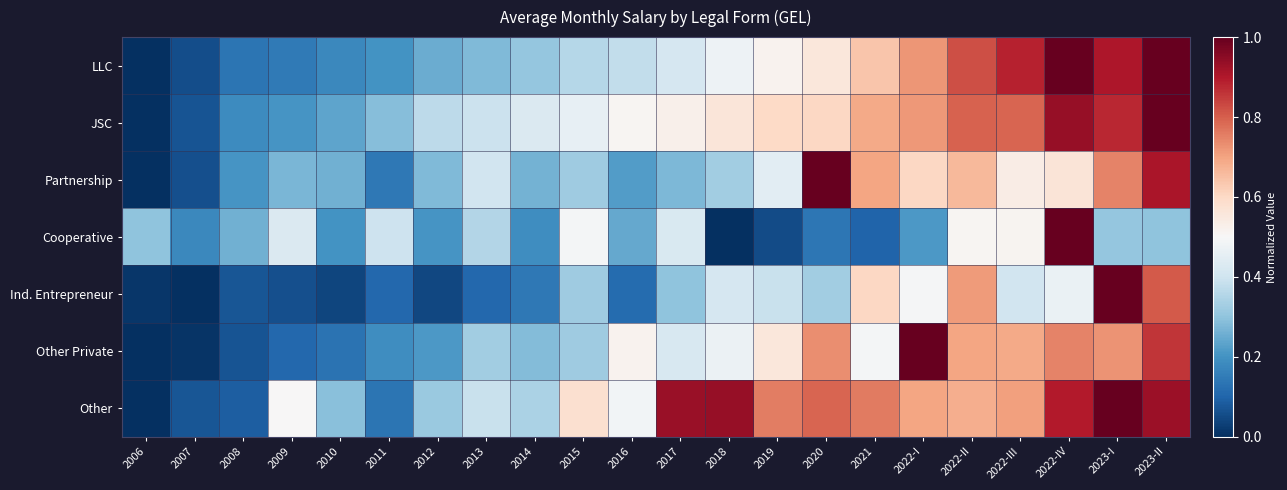

At which category is the sum across all series the highest?

2023-II